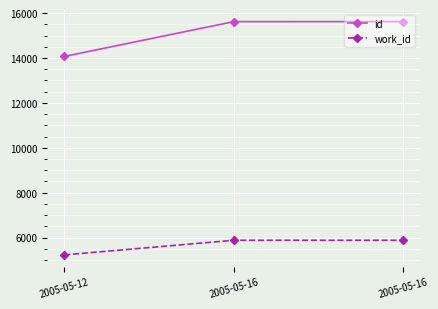

Count the number of categories in the chart.

3